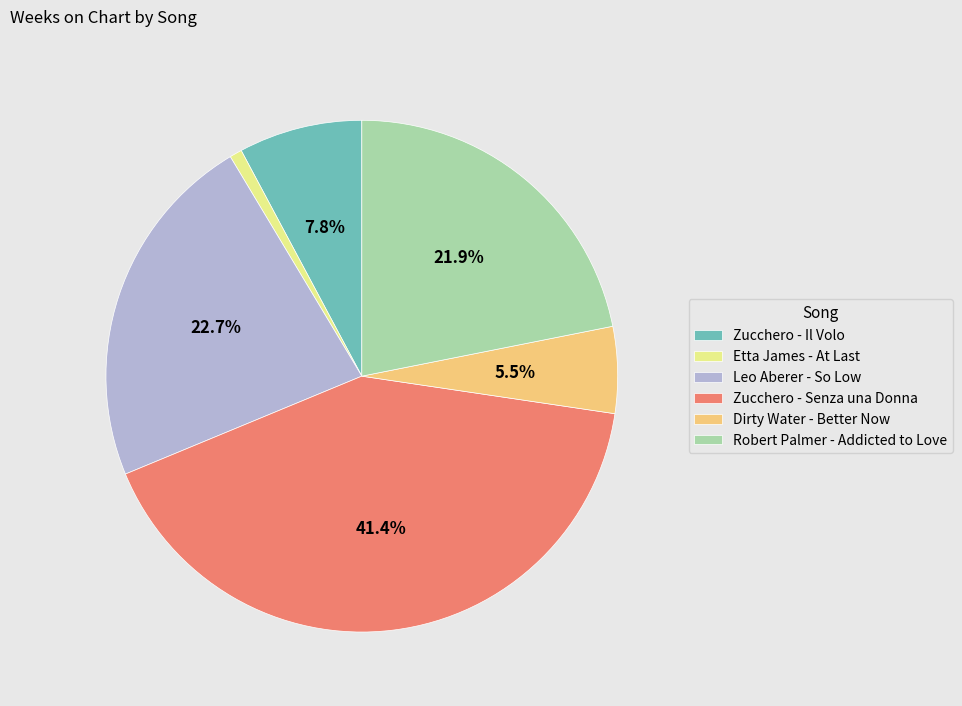

To the nearest percent, what portion does Zucchero - Senza una Donna represent?

41%